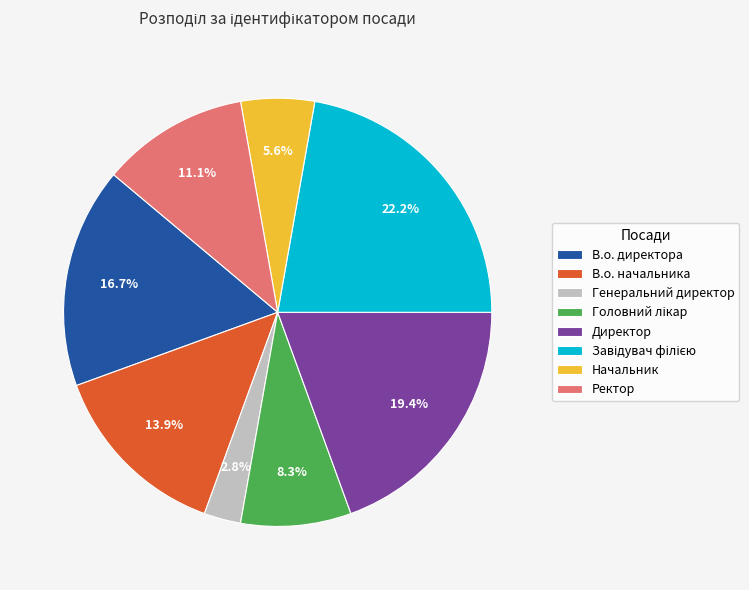

Count the number of slices in the pie.

8